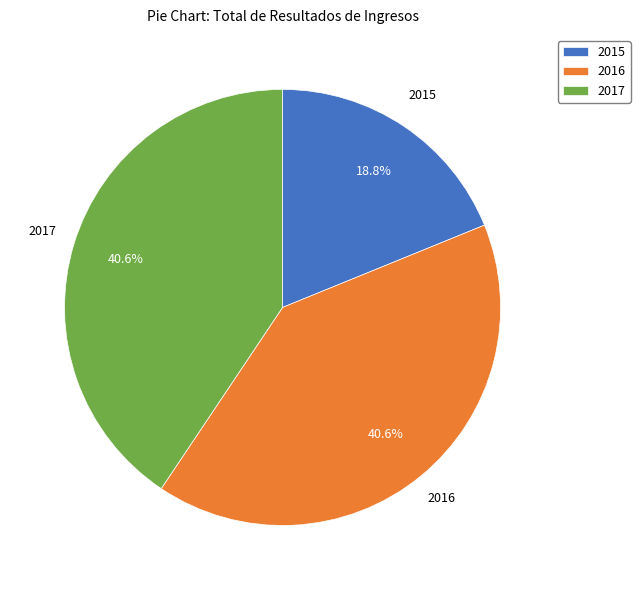

How many slices are in this pie chart?

3